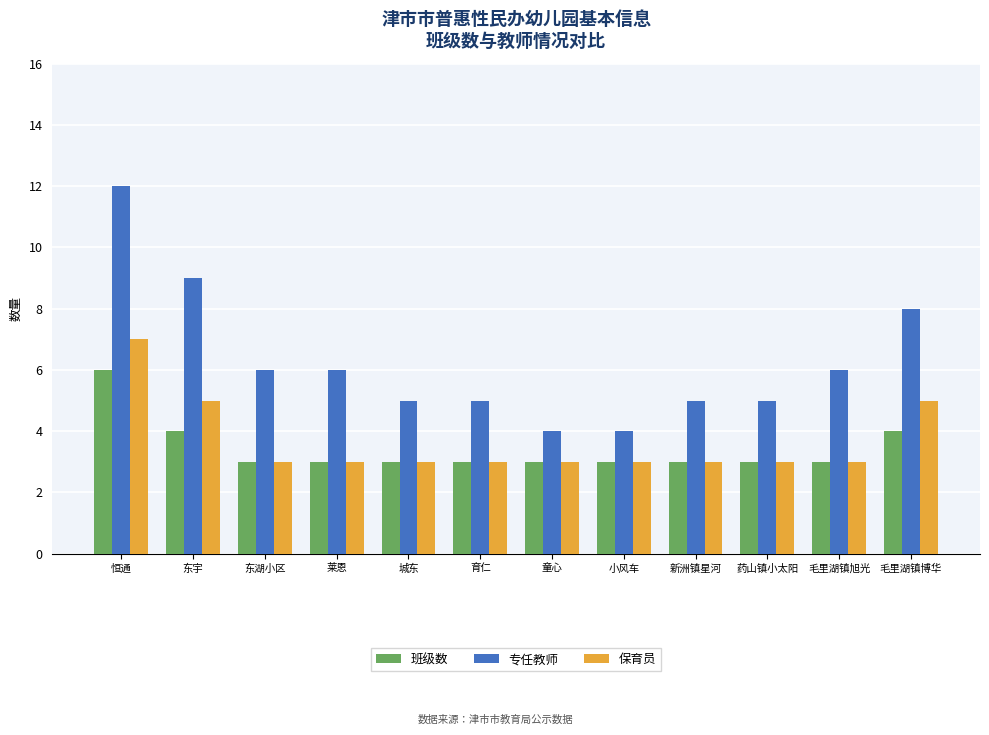

What position from the right is 毛里湖镇旭光?

2